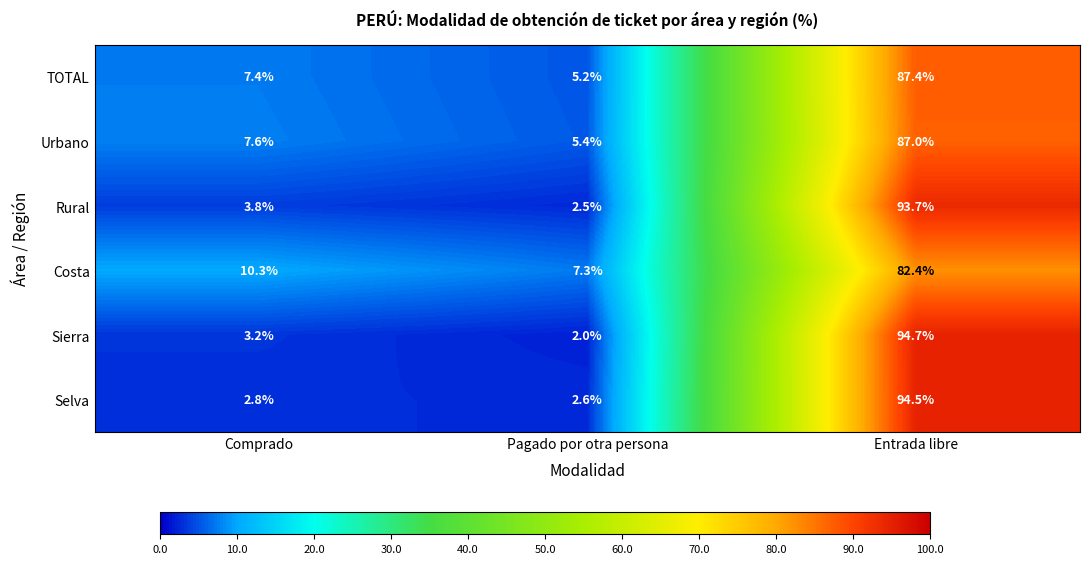

Between Pagado por otra persona and Entrada libre, which series saw the biggest shift?

Sierra